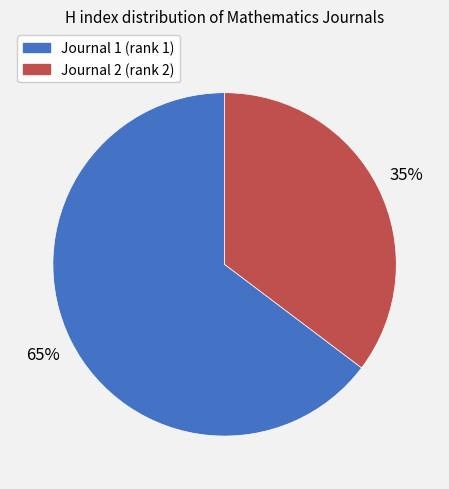

Is there a majority slice in this chart?

Yes